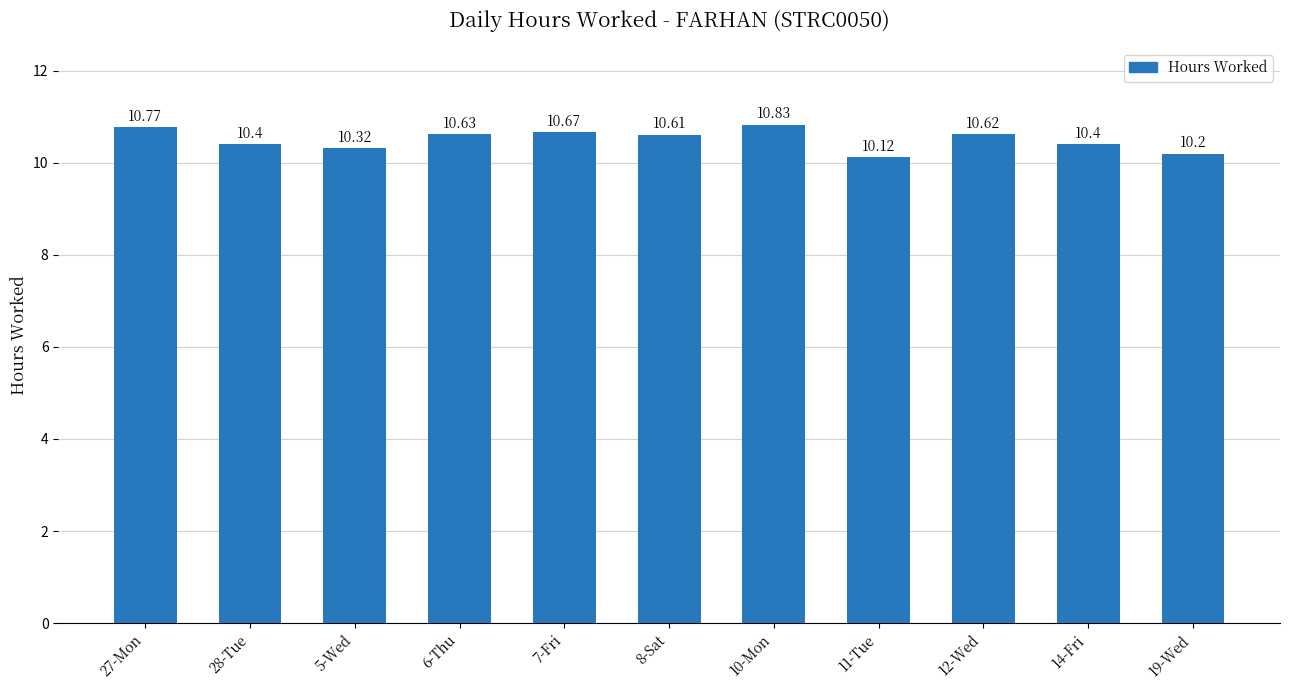

What is the label of the 3rd bar from the left?

5-Wed